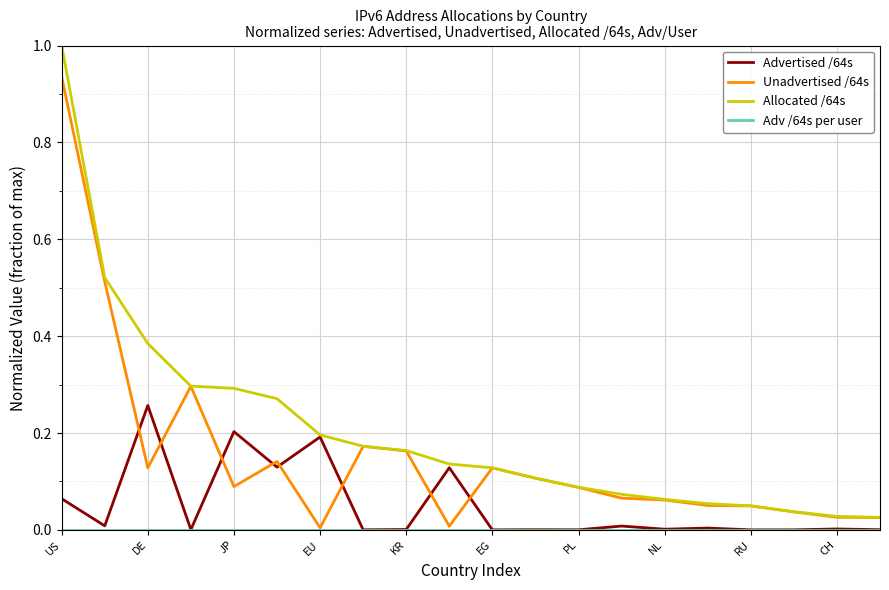

Which series has the largest range (max minus min)?

Allocated /64s